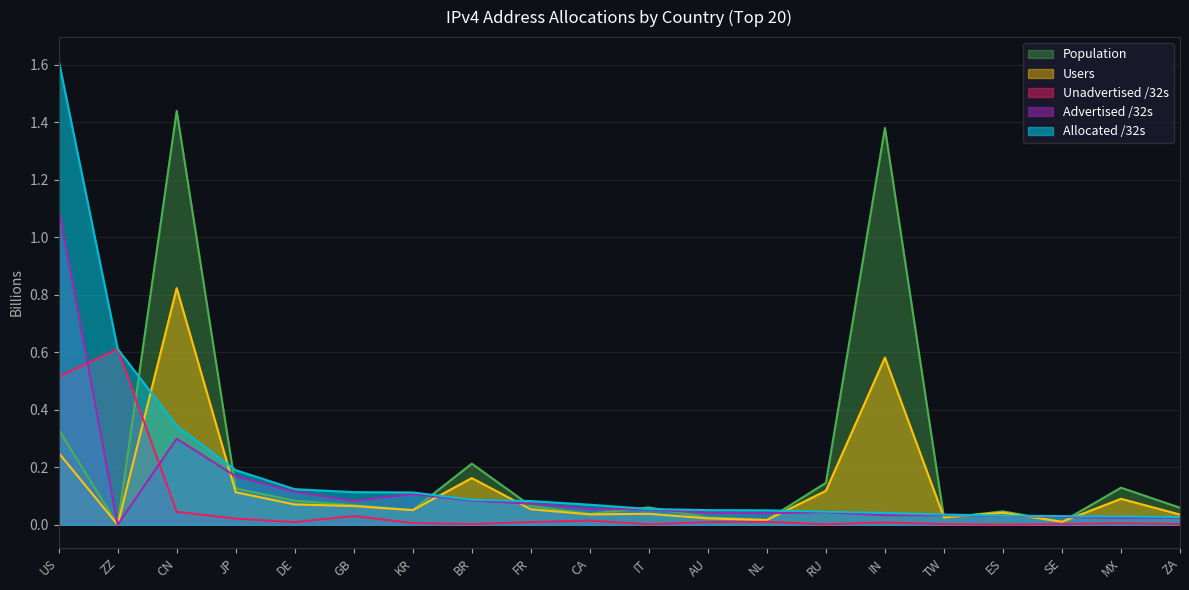

Is it true that Unadvertised /32s equals 0.6 at ZZ?

True